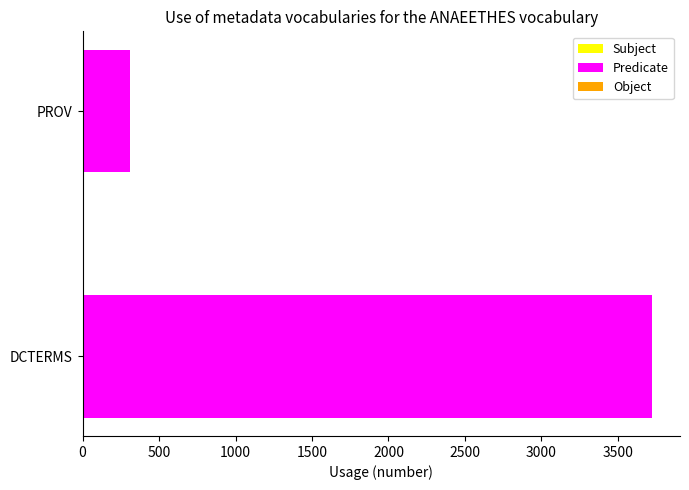

Between PROV and DCTERMS, which is larger?

DCTERMS